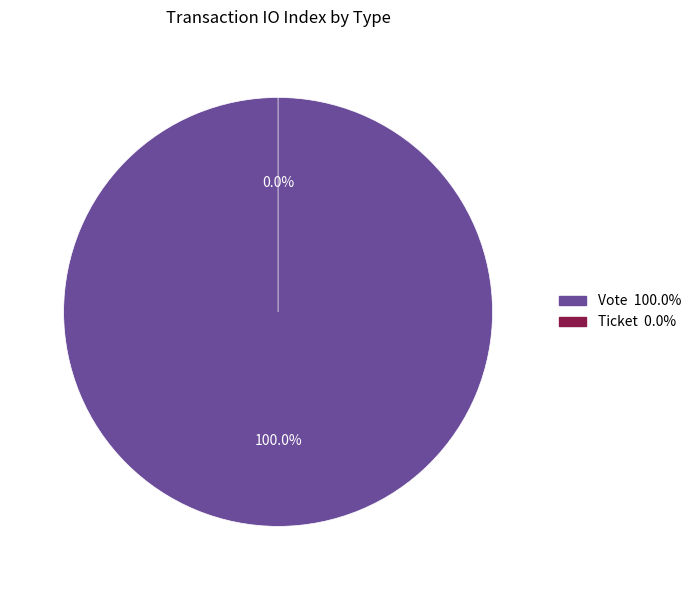

How many slices are in this pie chart?

2